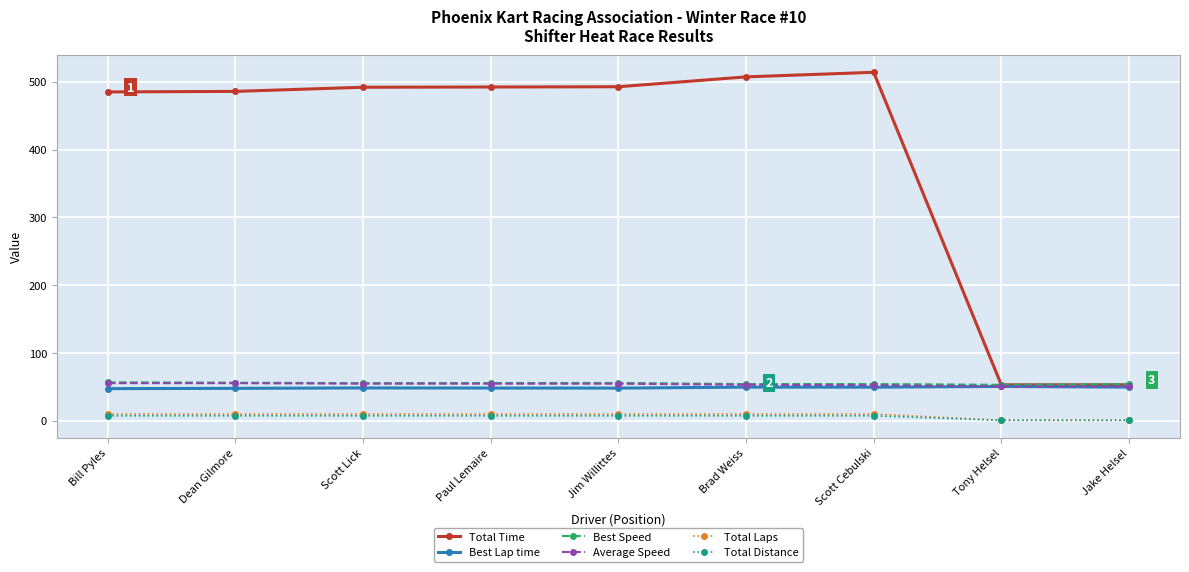

What is the sum of the Average Speed values at Scott Cebulski and Dean Gilmore?

108.1